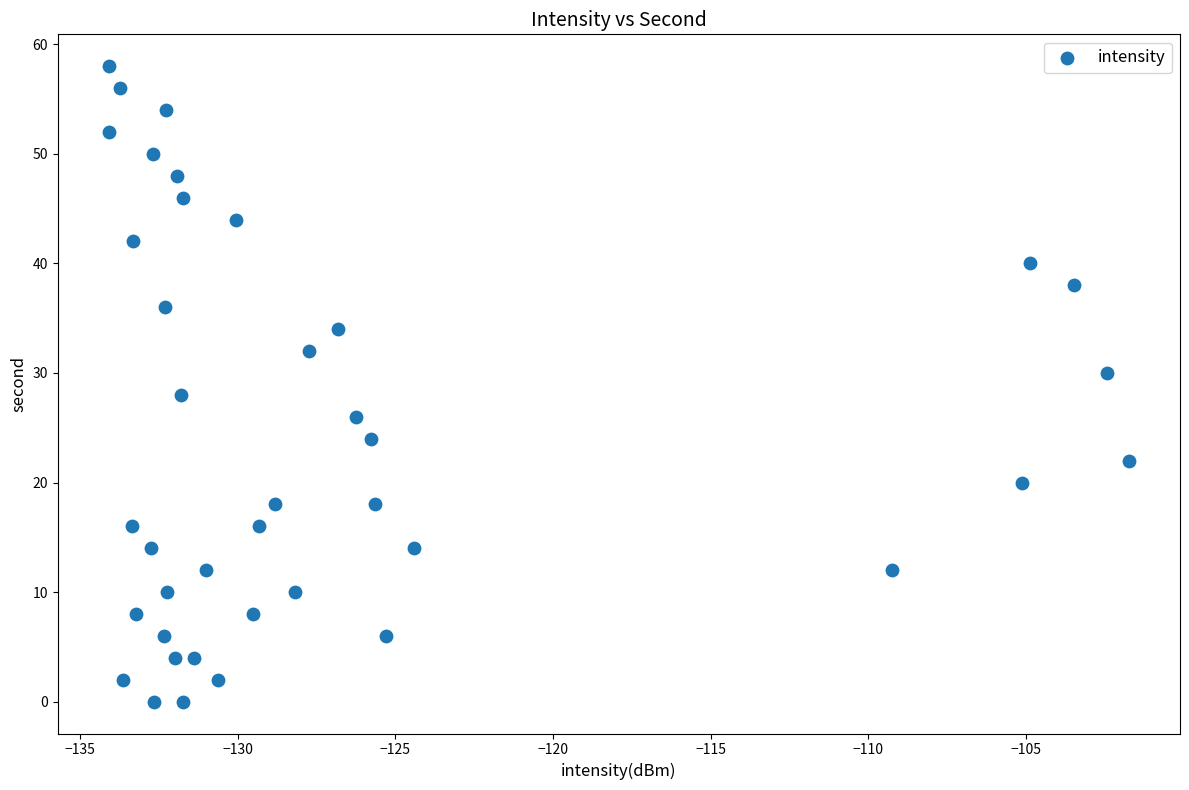

What is the range of Y values (max minus min)?

58